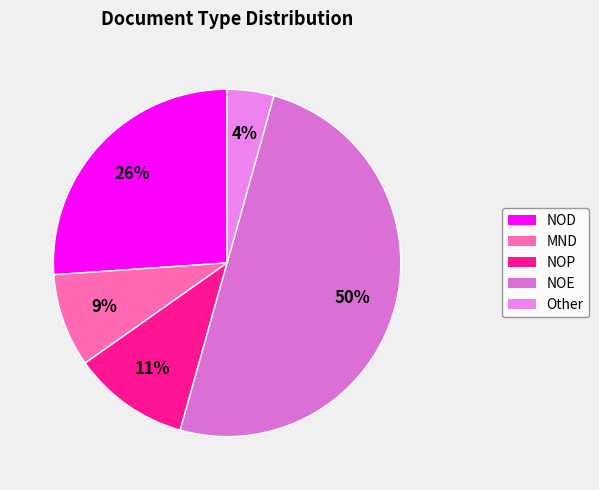

Count the number of slices in the pie.

5